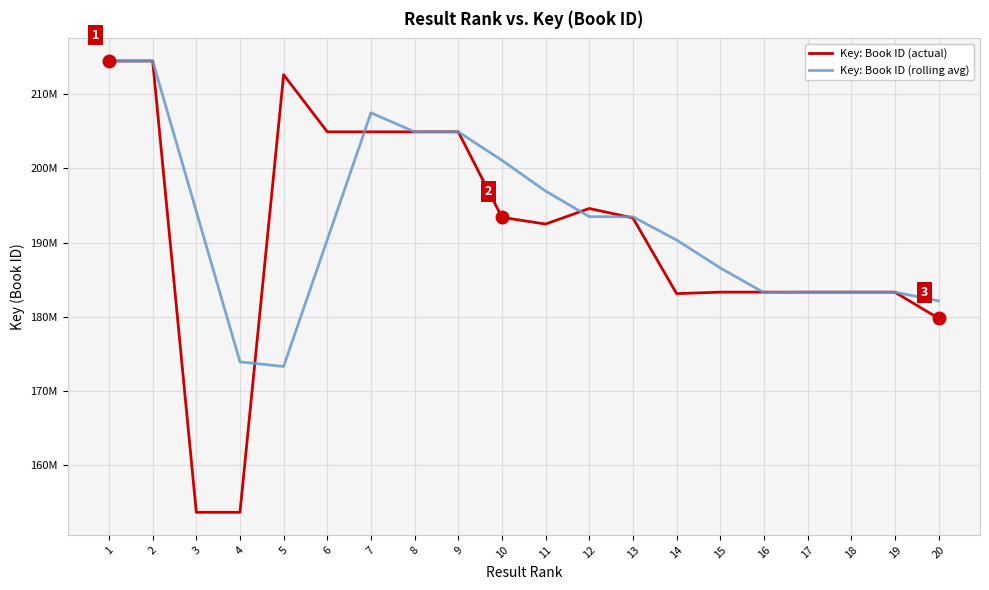

What are all the series names shown in the legend?

Key: Book ID (actual), Key: Book ID (rolling avg)